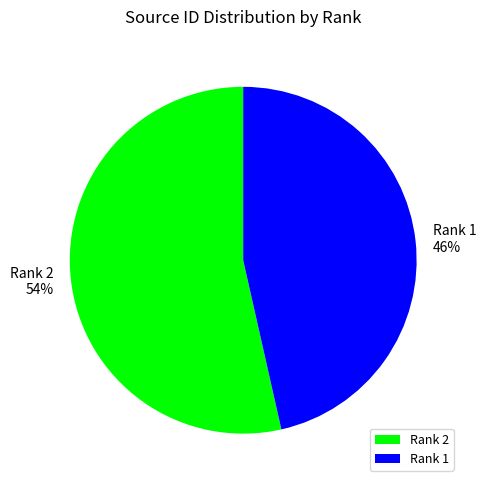

What percentage is the Rank 2 slice, to the nearest percent?

54%